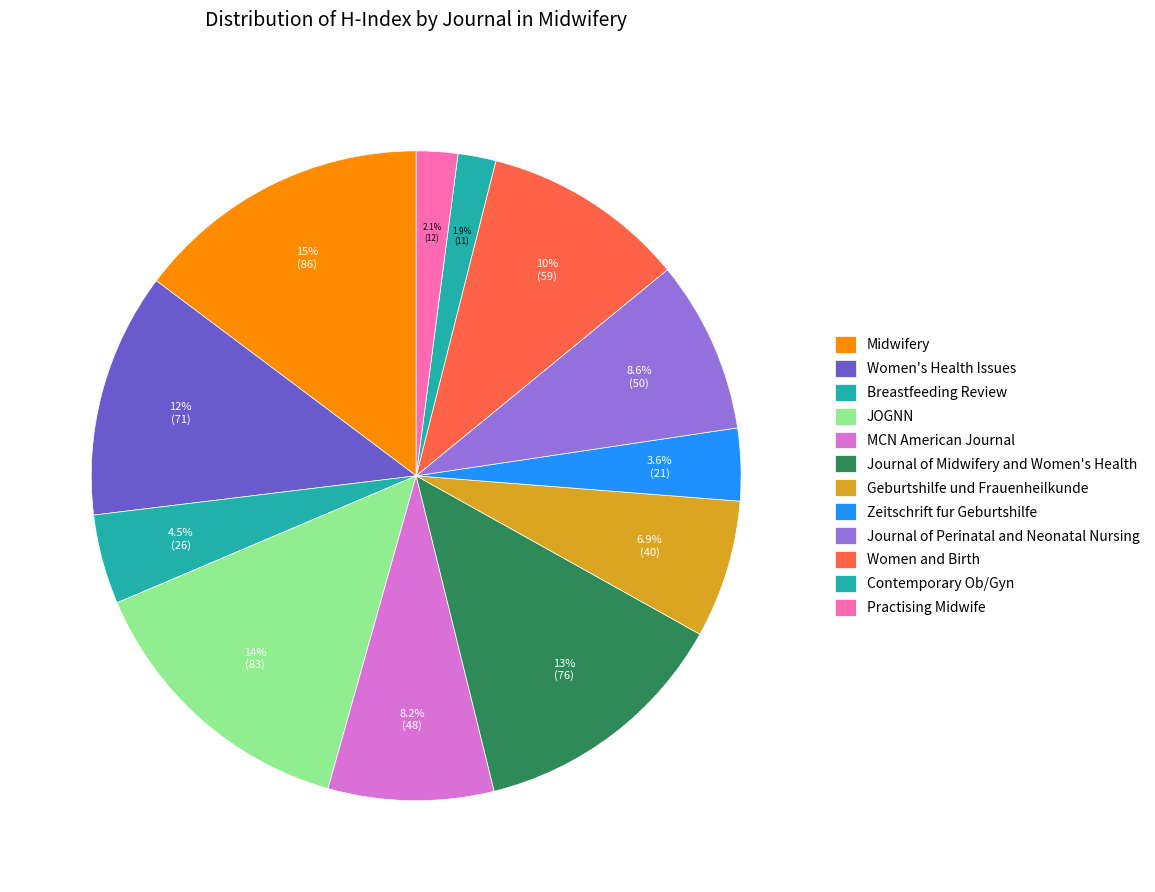

Count the number of slices in the pie.

12